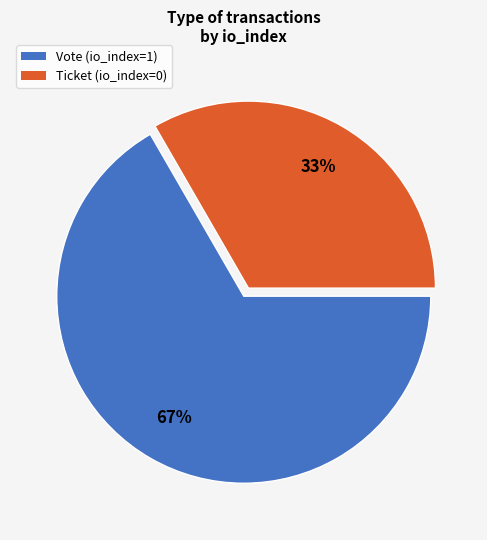

What percentage is the Vote (io_index=1) slice, to the nearest percent?

67%